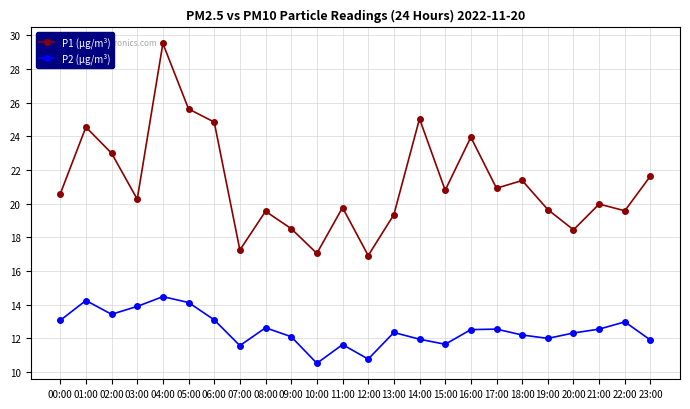

What is the total value across all series at 21:00?

32.5